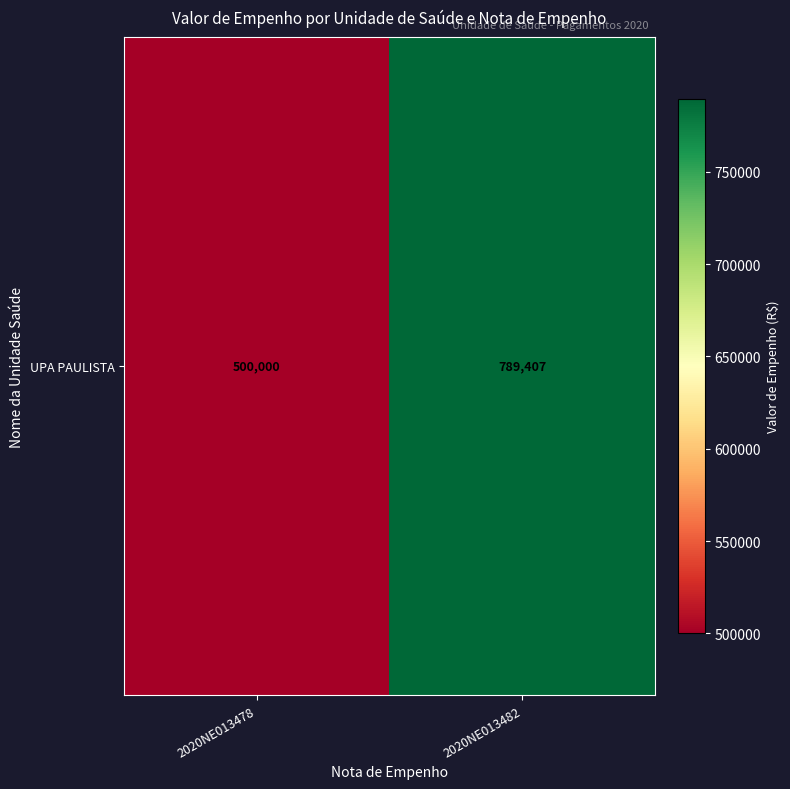

What is the difference between the values at 2020NE013478 and 2020NE013482?

289407.0